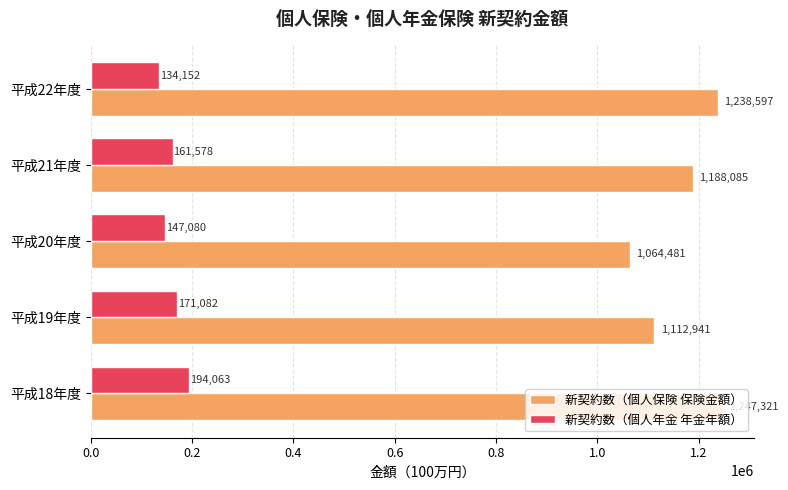

Rank the series by their average value, from highest to lowest.

新契約数（個人保険 保険金額）, 新契約数（個人年金 年金年額）